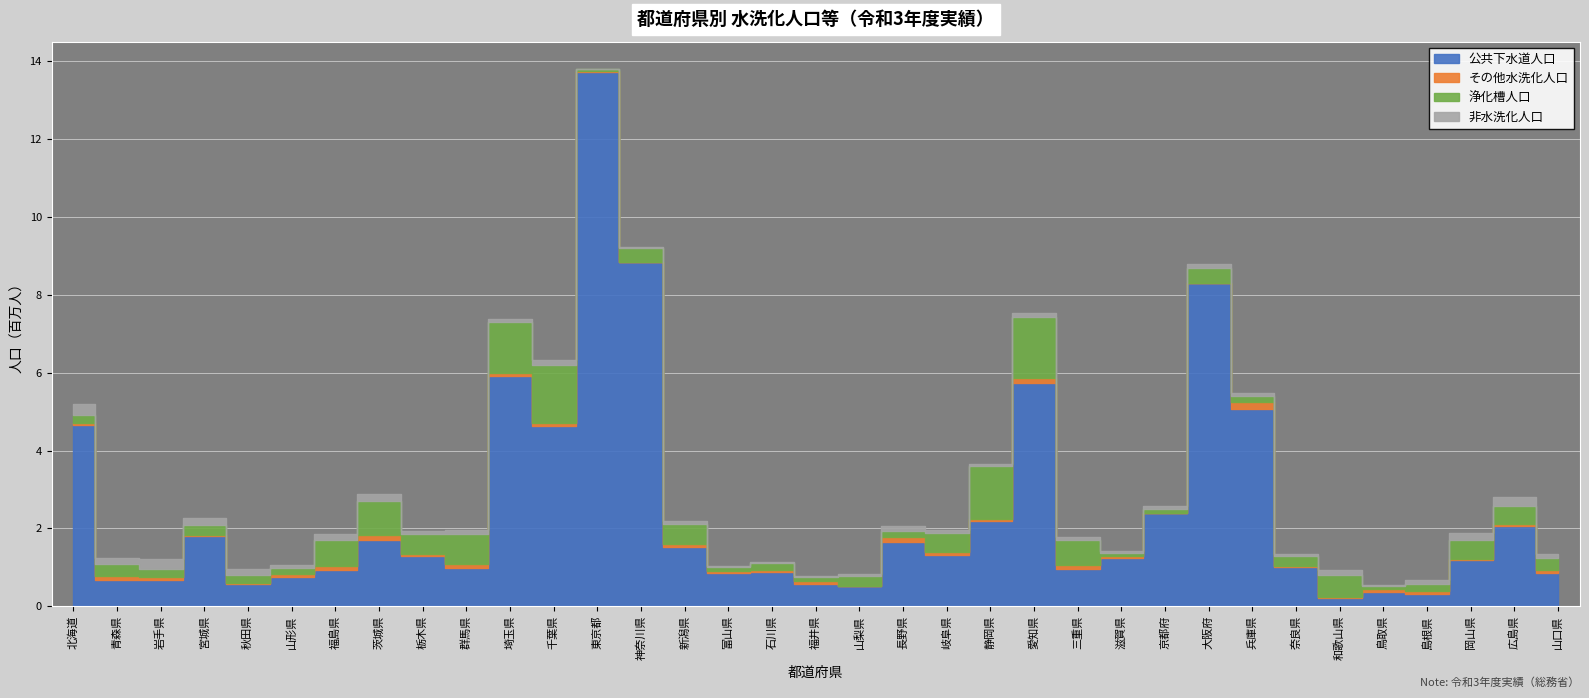

True or false: 水洗化人口 and 総人口 intersect in this chart.

False